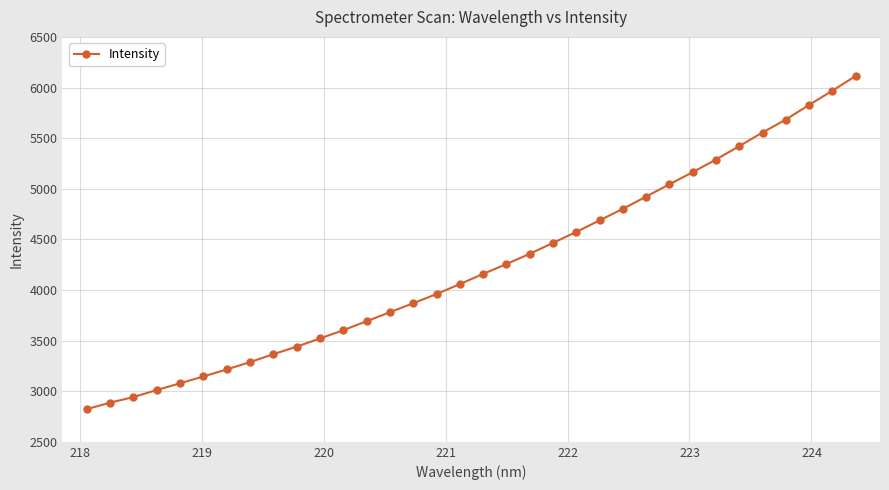

How many lines are shown in the chart?

1